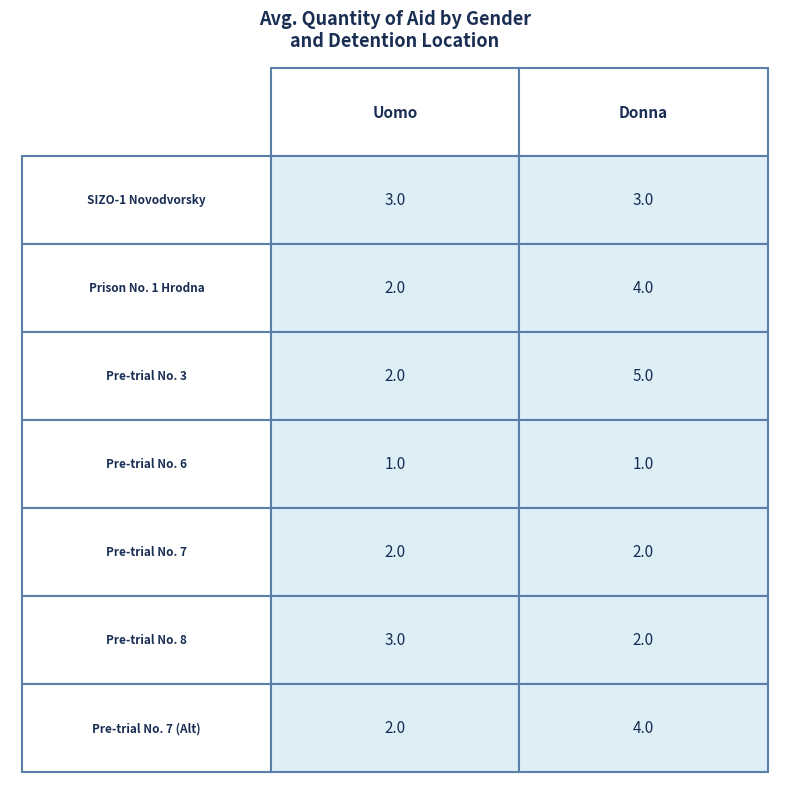

True or false: Uomo has a value of 1 at Pre-trial No. 8.

False